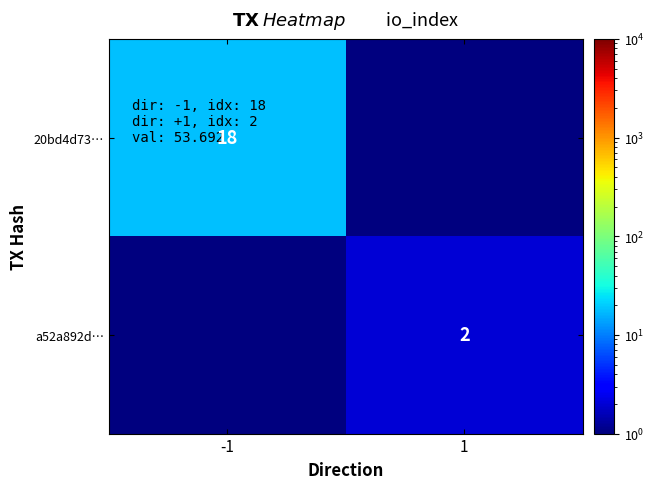

The value of 20bd4d73… at -1 is 18.0. True or false?

True